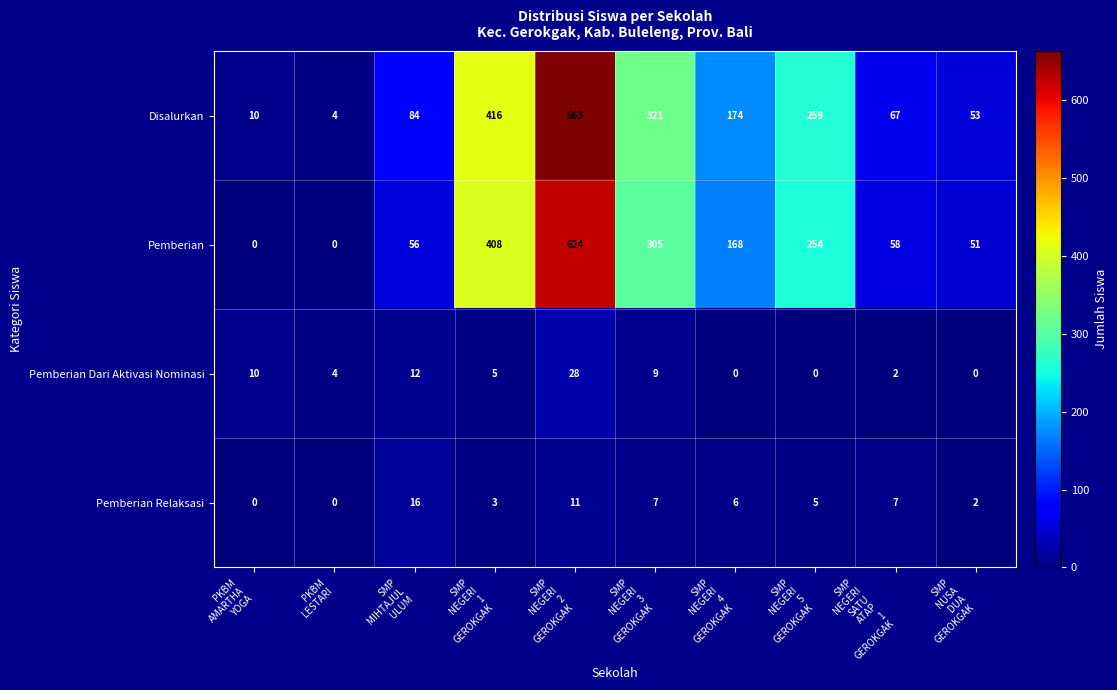

What is the spread (max minus min) of values at PKBM
AMARTHA
YOGA?

10